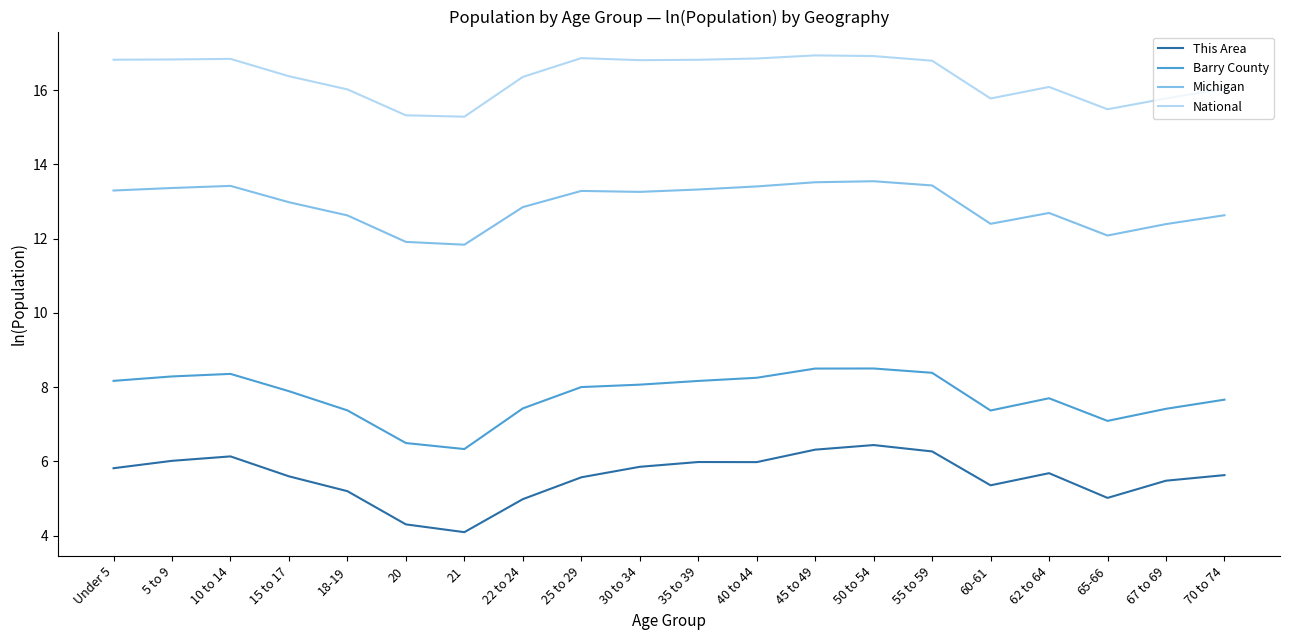

The value of Michigan at 15 to 17 is 13.0. True or false?

True